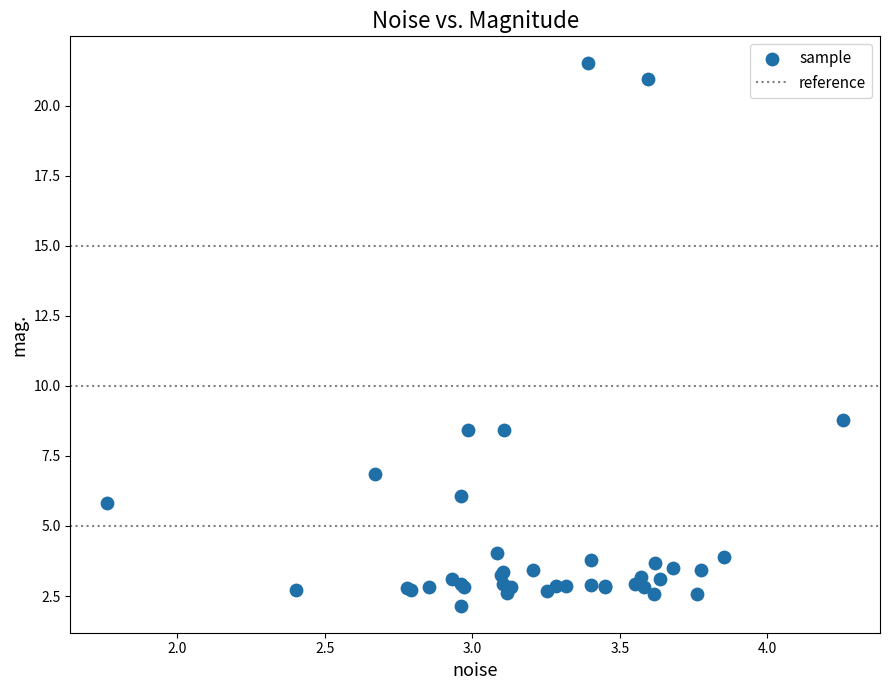

What Y value in the scatter plot is closest to 11?

8.8